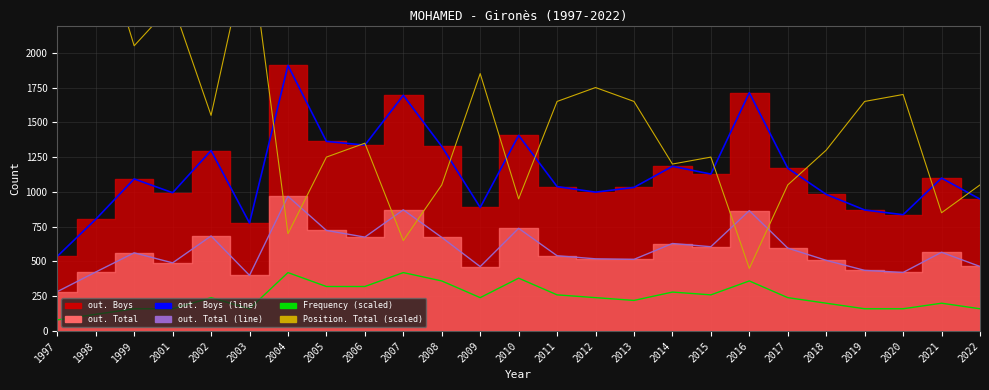

Which series ends up on top after the final intersection of out. Boys (line) and Position. Total (scaled)?

Position. Total (scaled)